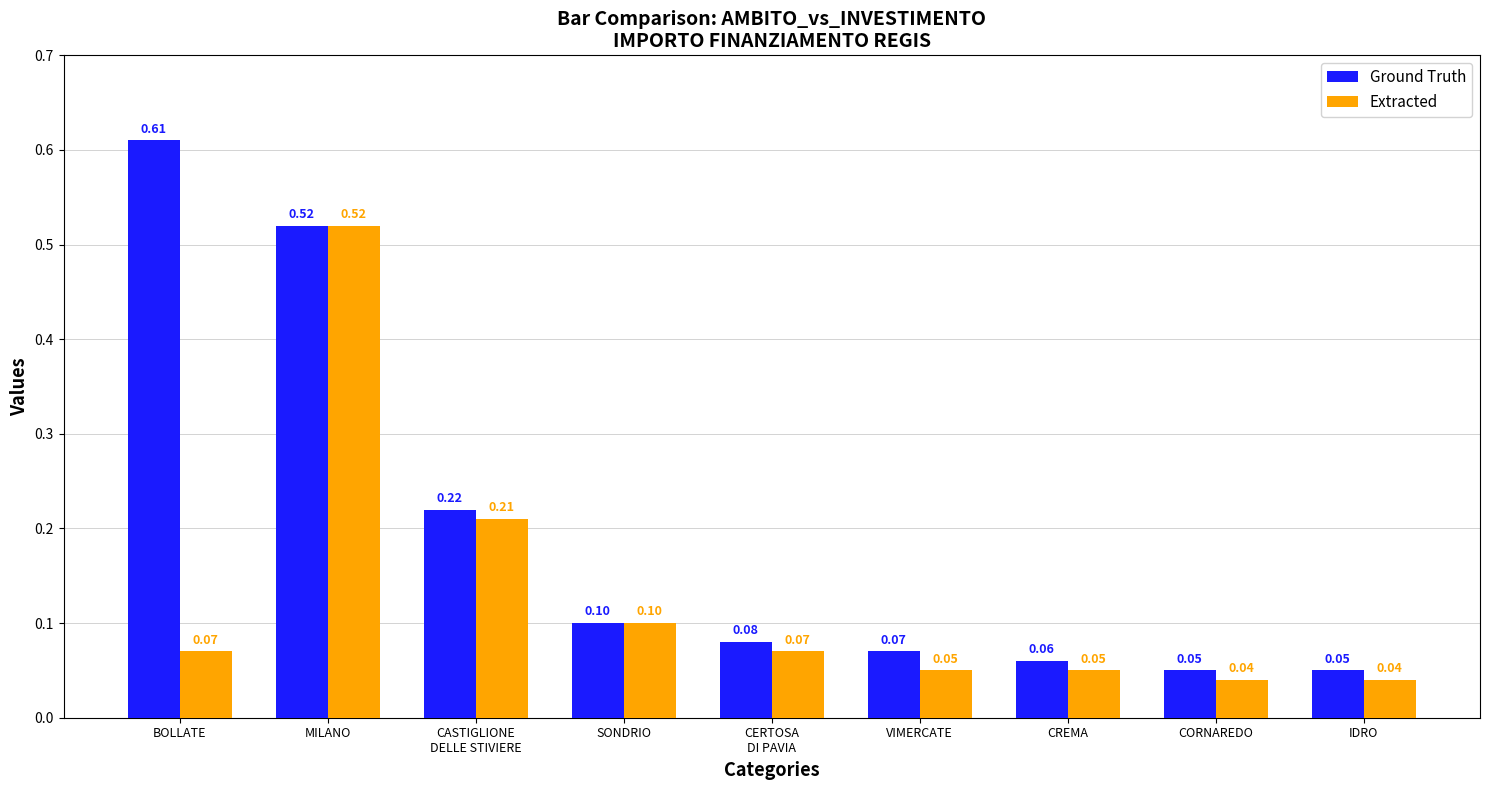

How many data points does each series have?

9